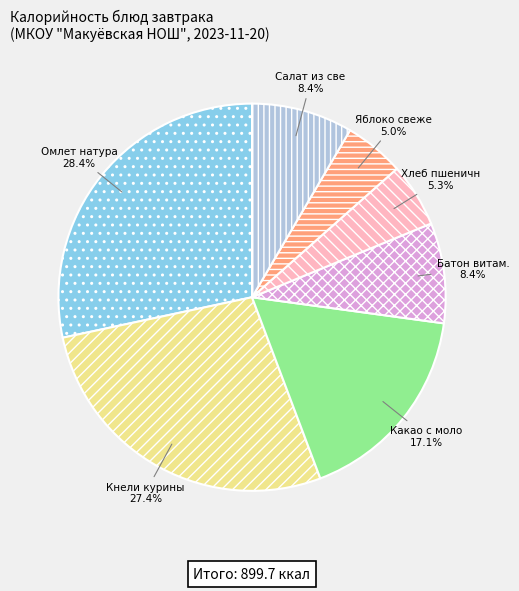

Which category has the biggest portion of the pie?

Омлет натуральный с маслом